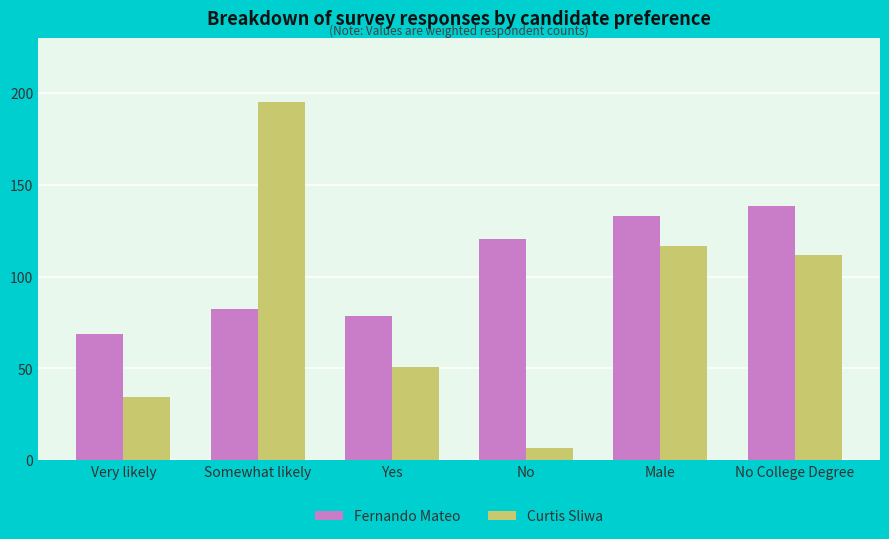

What is the total value across all series at Male?

250.0